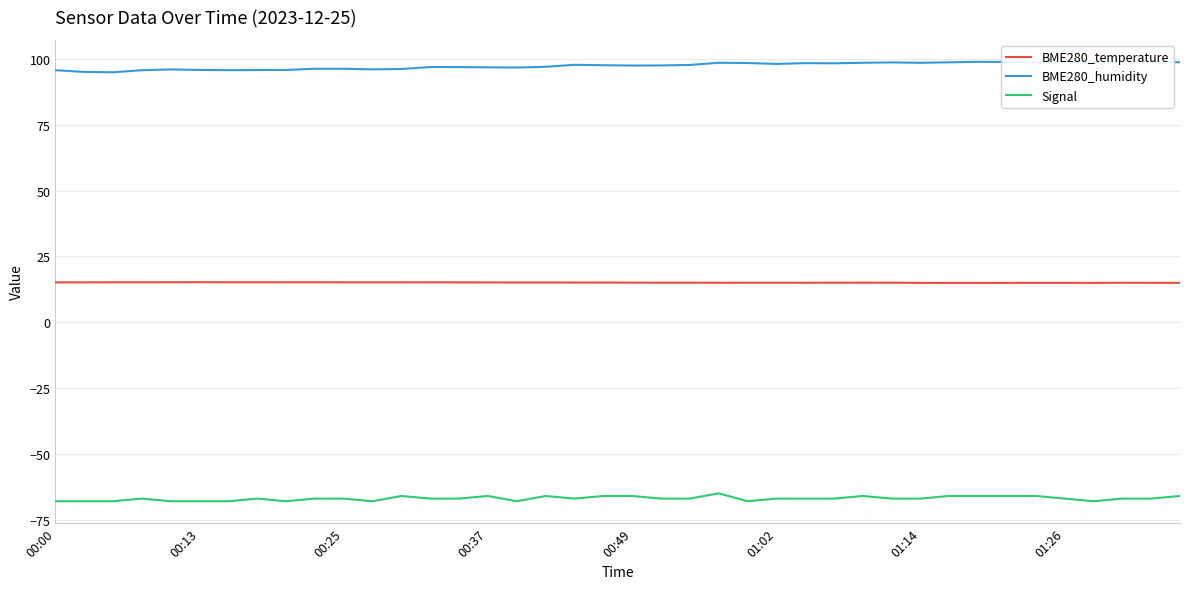

What is the minimum value shown in the chart?

-68.0